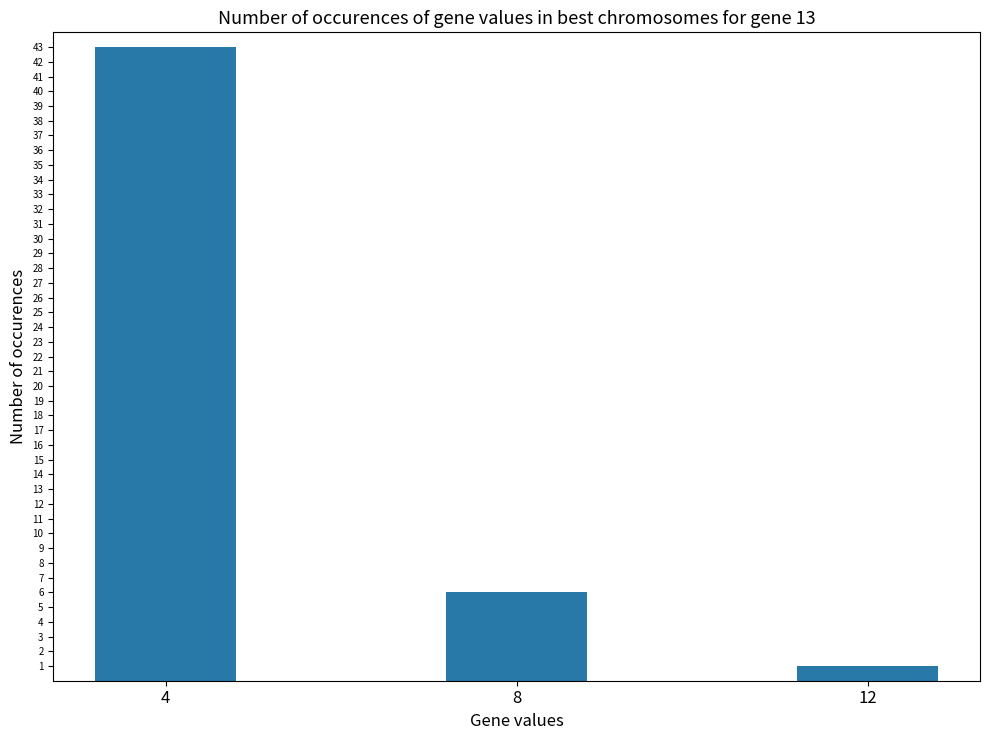

Reading left to right, transcribe all the data shown in this chart.

43	6	1